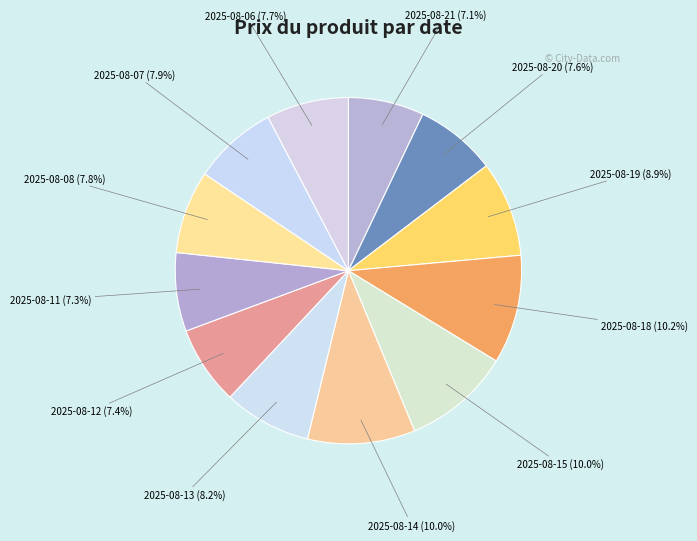

To the nearest percent, what is the average slice percentage?

8%